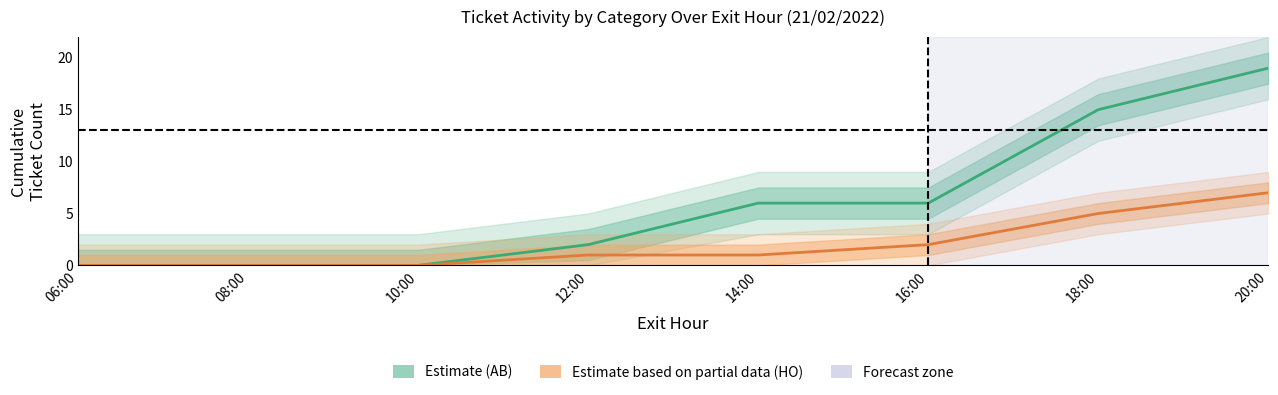

List the series in order of their overall mean, highest first.

Estimate (AB), Estimate based on partial data (HO)